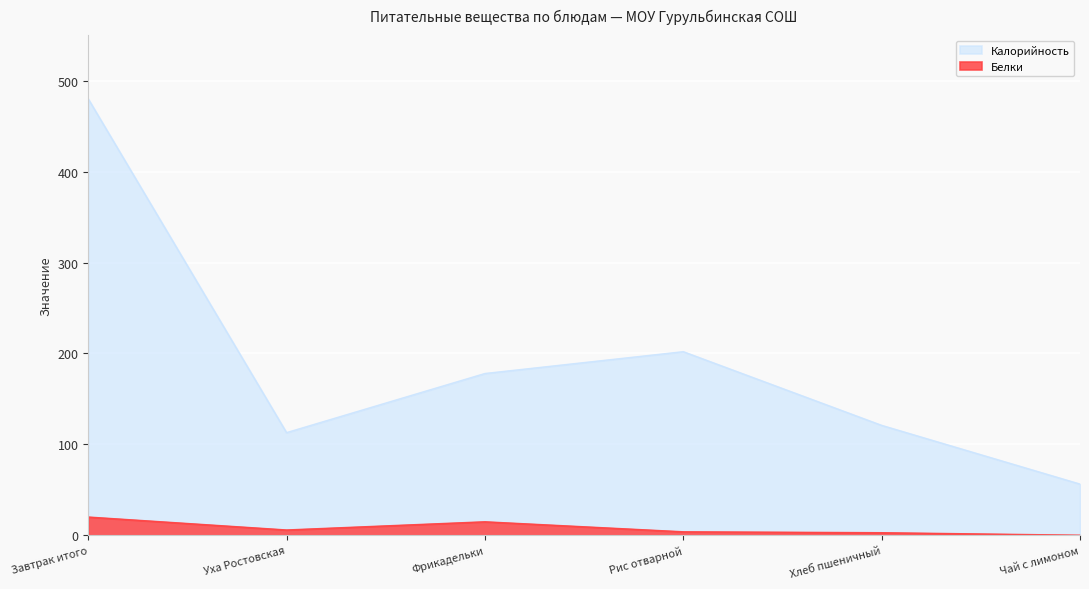

How many values in the Калорийность series exceed 178?

2